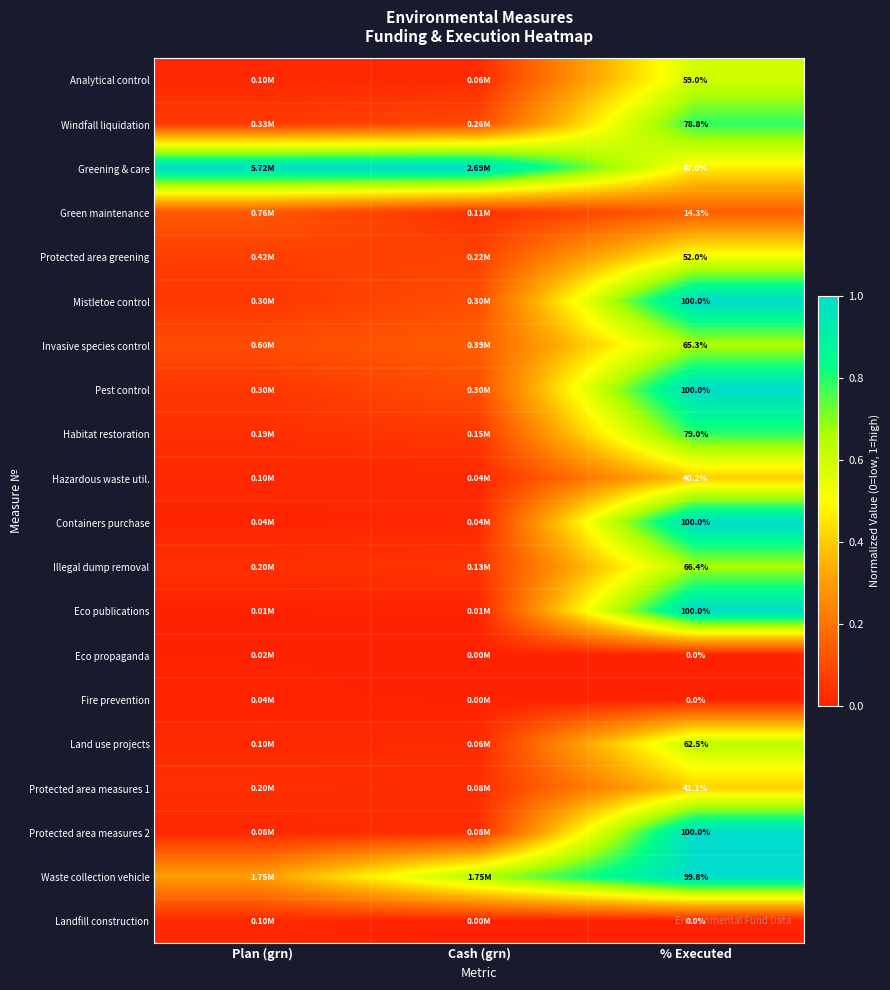

At which category is the sum across all series the highest?

% Executed